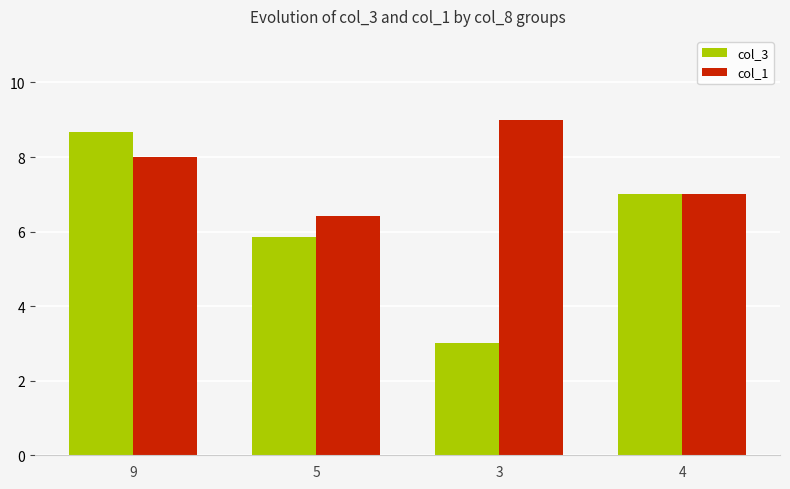

Which category has the highest value in the col_3 series?

9